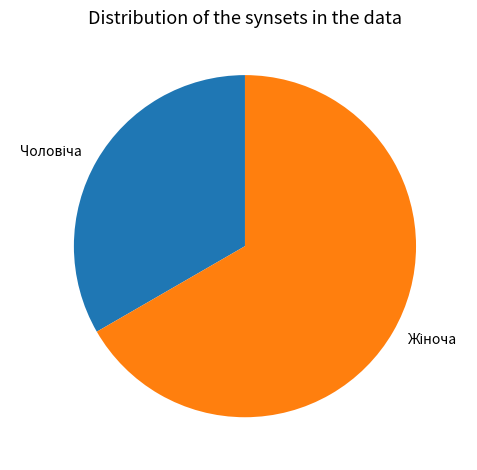

Does any single category account for the majority?

Yes